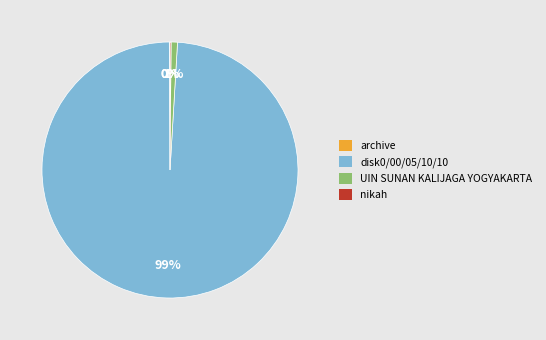

Is it true that disk0/00/05/10/10 is 99% of the pie?

True